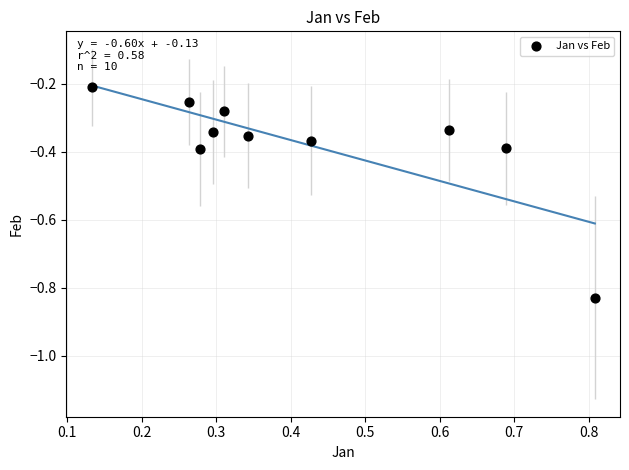

What is the range of X values (max minus min)?

0.7